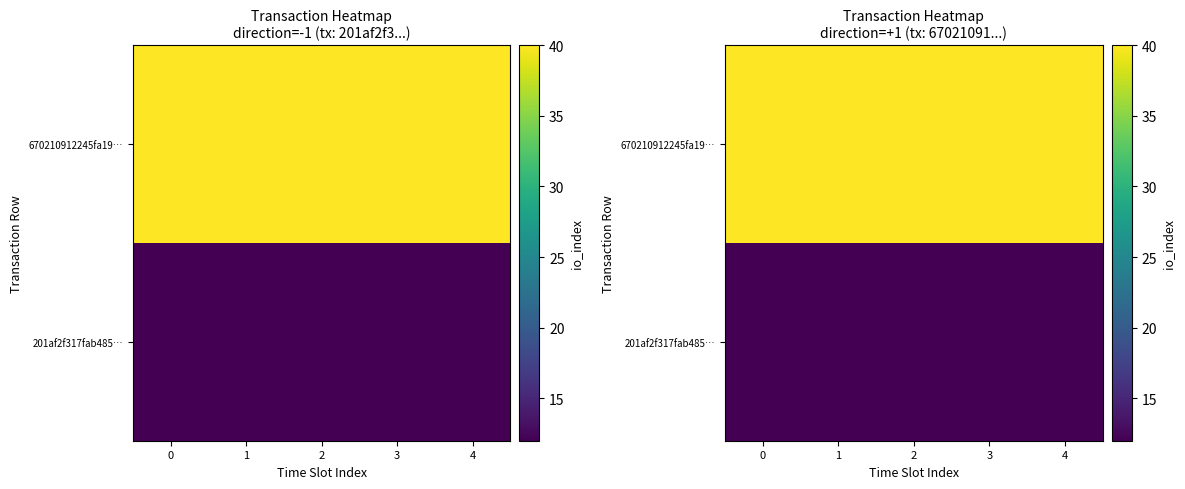

What is the highest value of the 670210912245fa19… series?

40